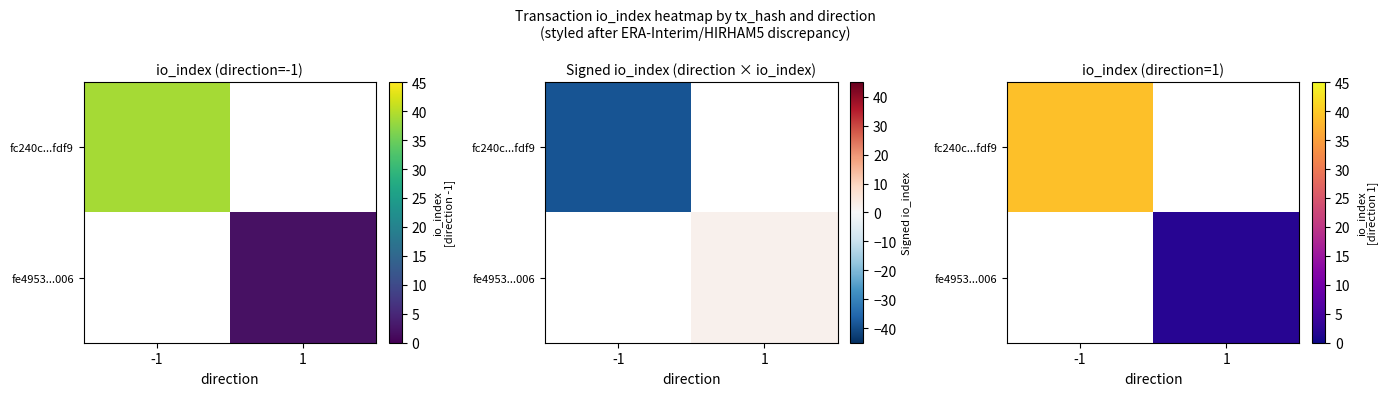

Is it true that fc240c...fdf9 equals 39.0 at -1?

True